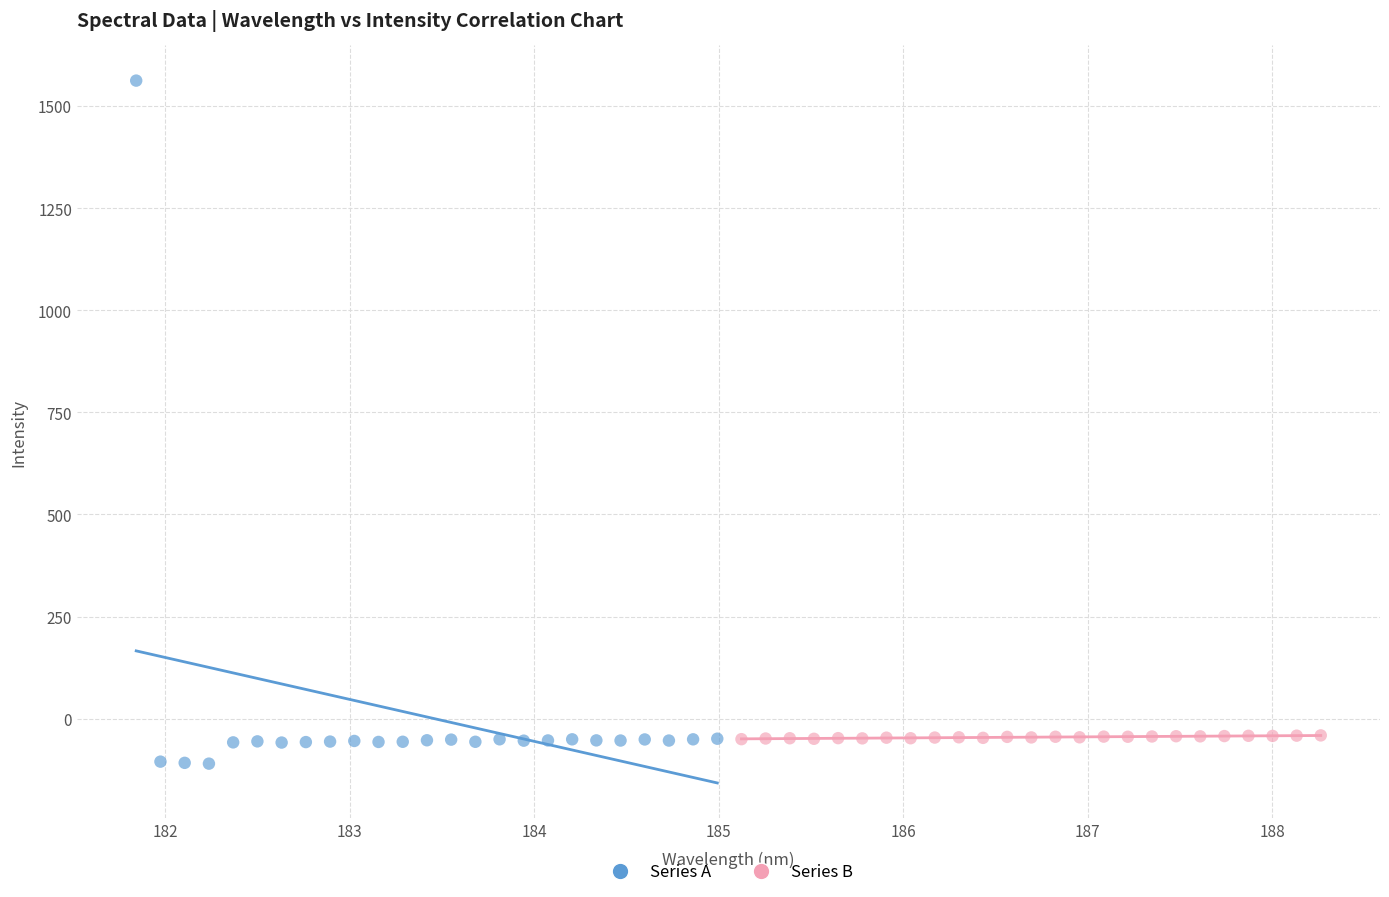

Which series reaches the minimum Y coordinate?

Series A